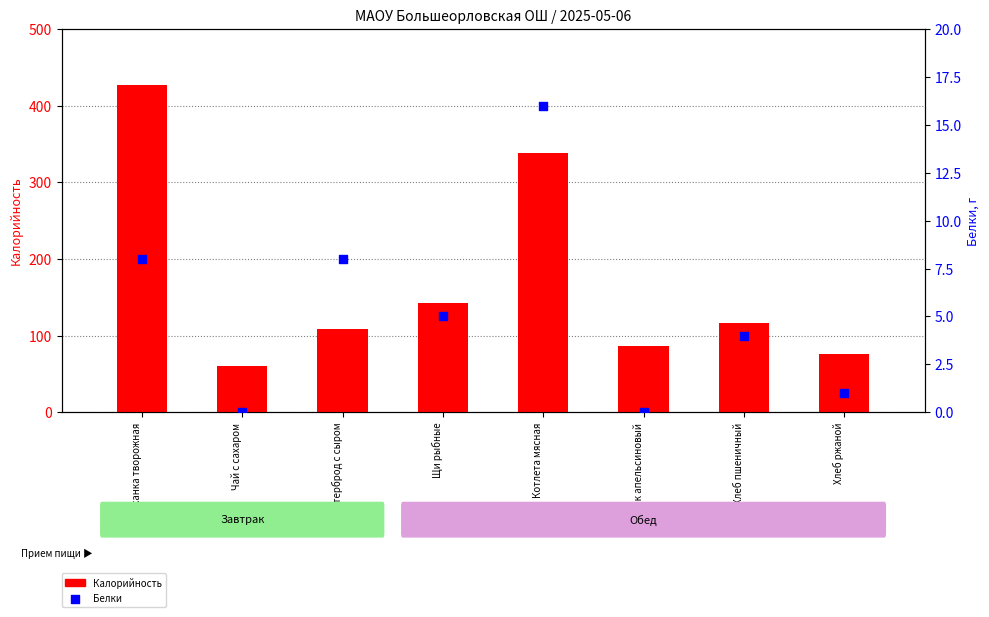

Which series has the largest total across all categories?

Калорийность